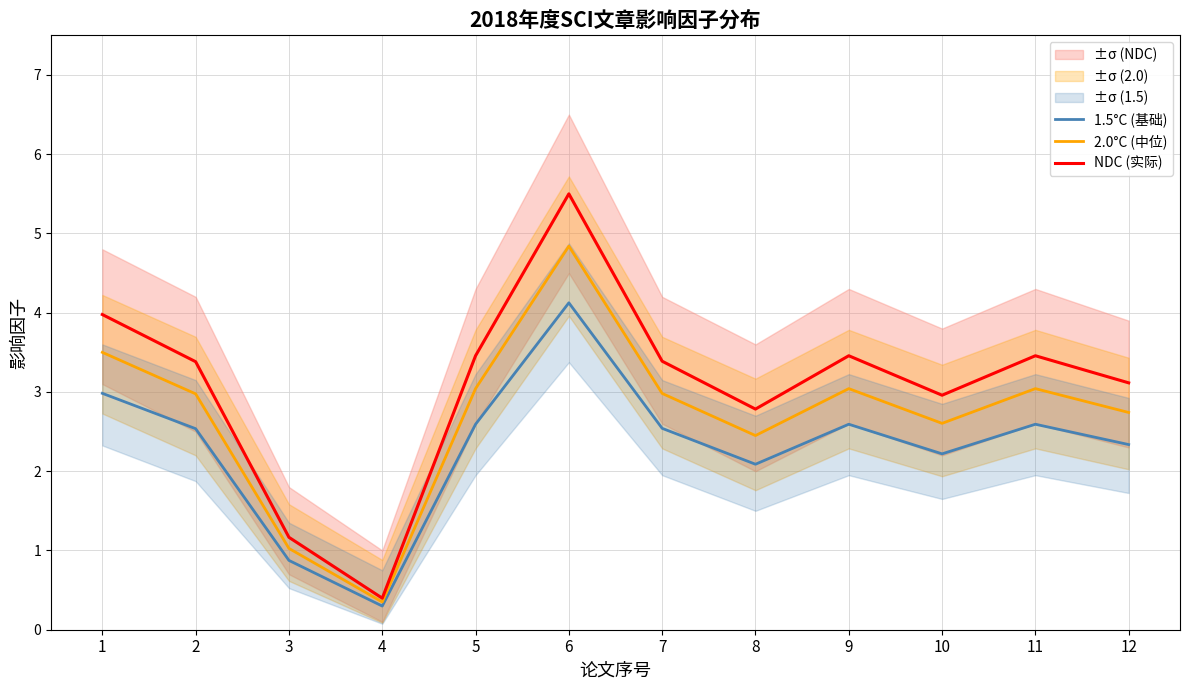

At which category is the sum across all series the highest?

6